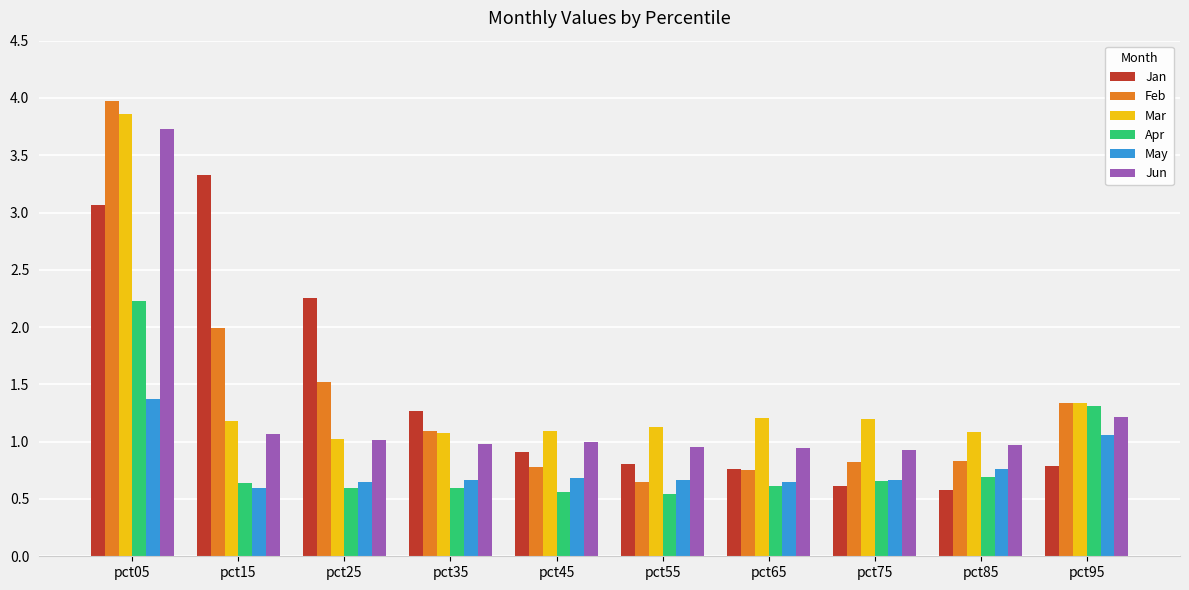

How many data points does each series have?

10